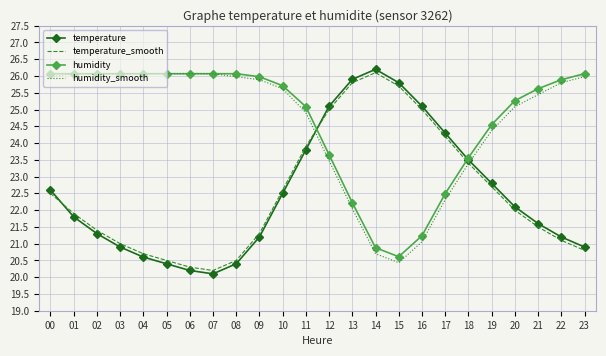

What is the smallest value displayed?

20.1